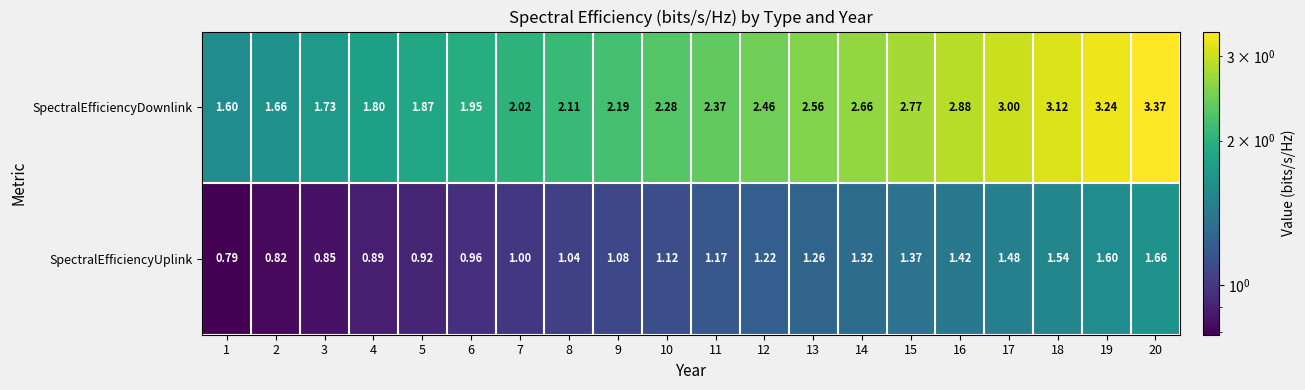

How many distinct data groups are displayed?

2